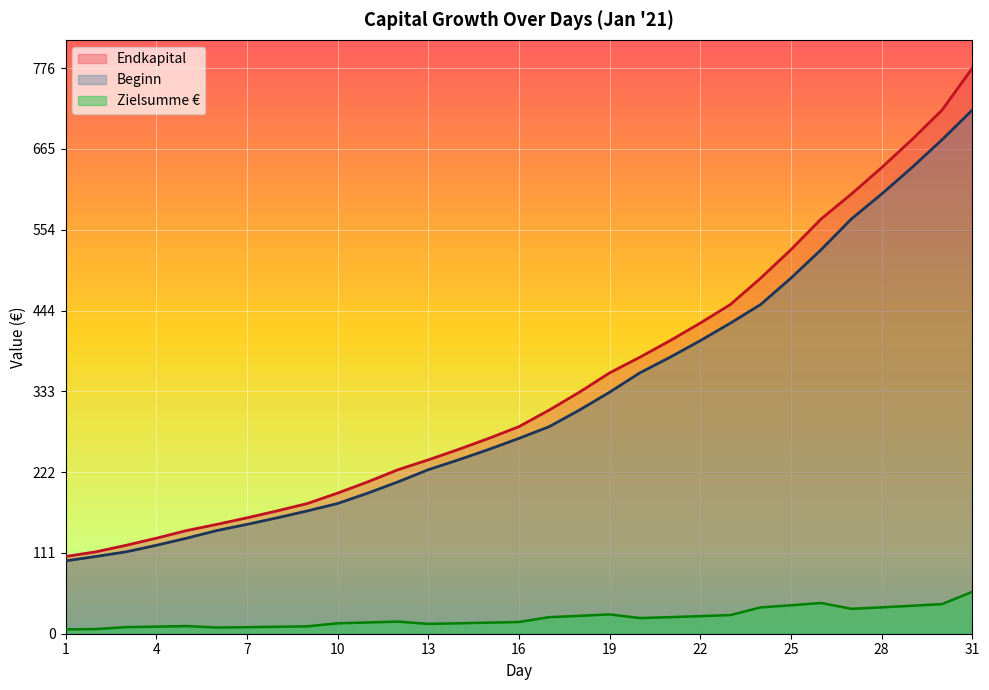

What is the value of the Endkapital point at the 29th from the left?

678.1